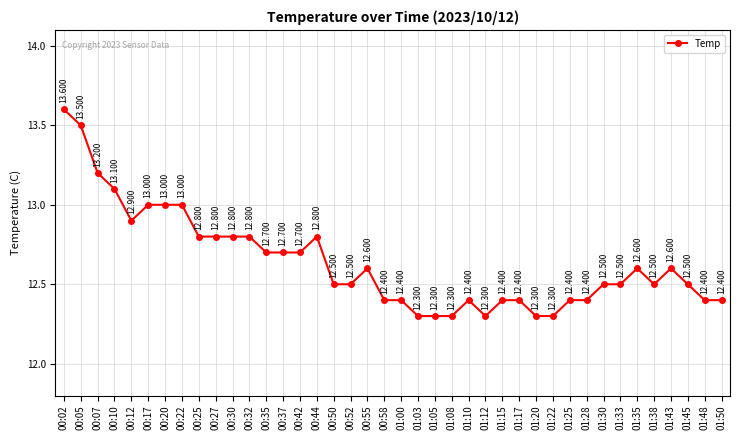

True or false: there are more than 0 points higher than both neighbors.

True